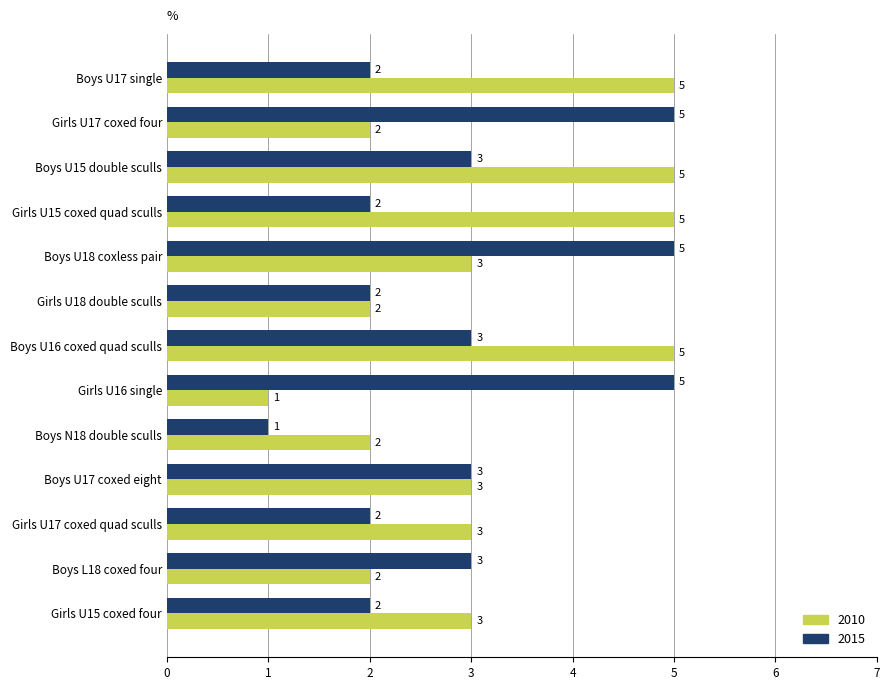

Rank the series at Boys L18 coxed four from highest to lowest value.

2015, 2010